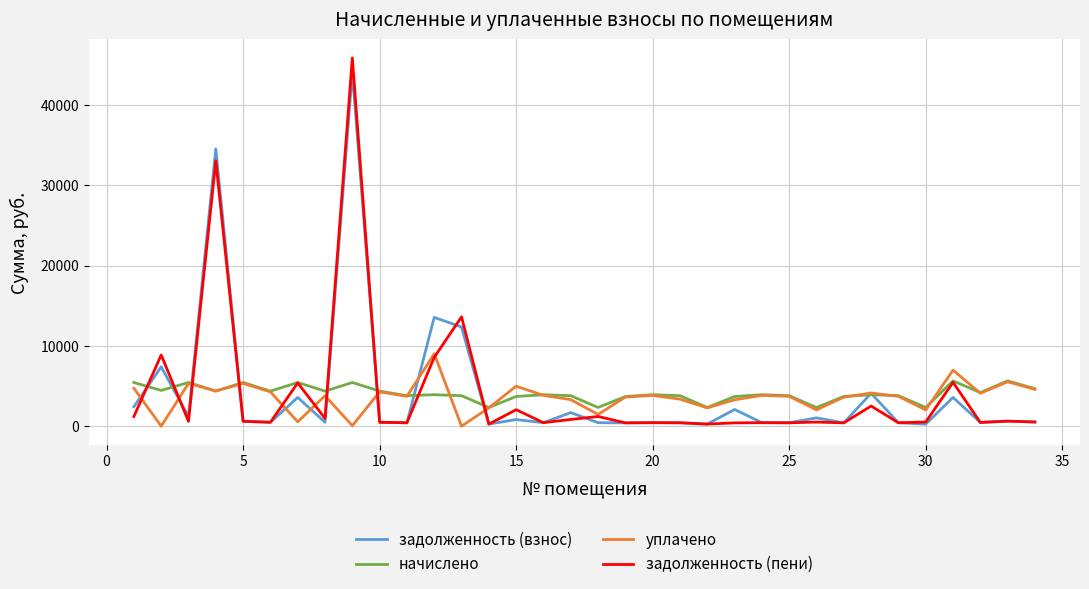

True or false: уплачено has more than 0 interior local peaks.

True